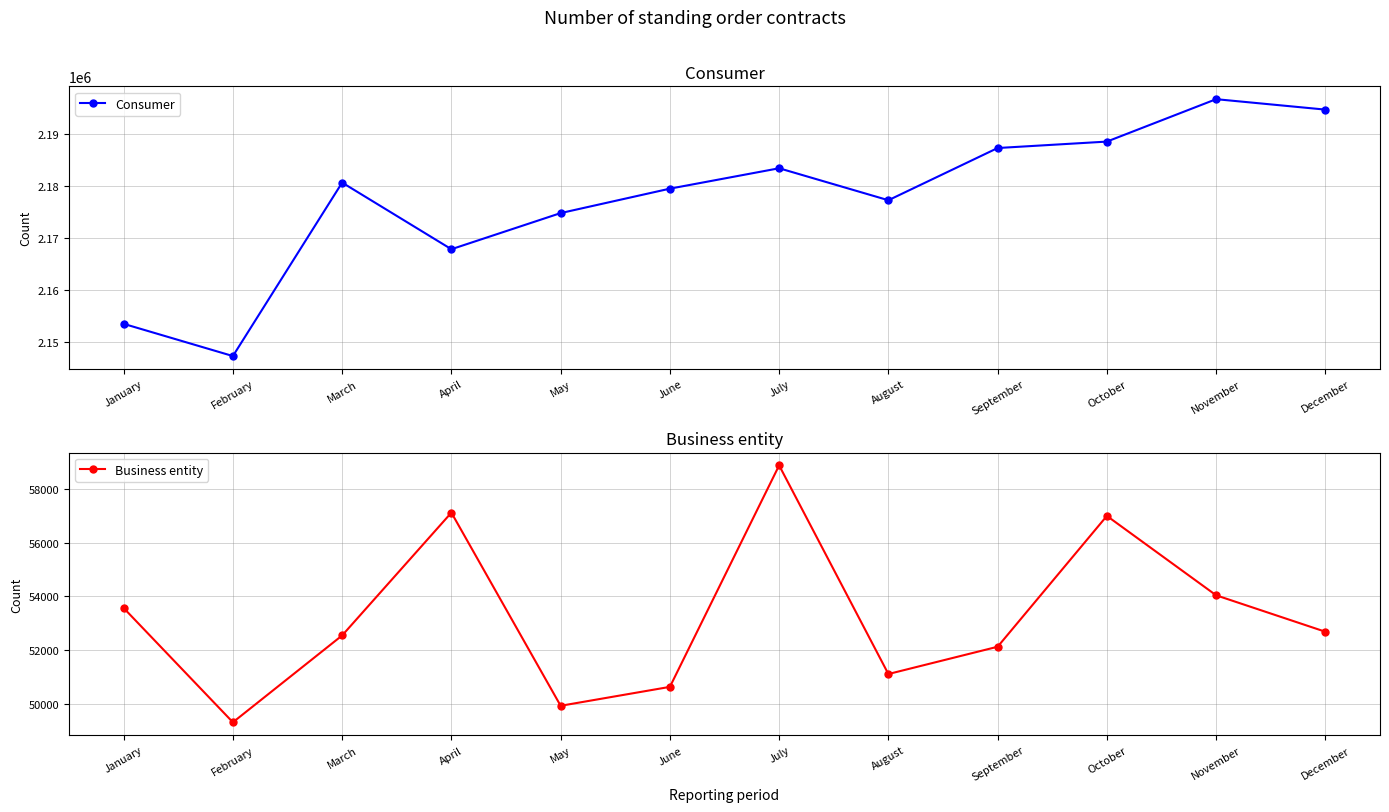

Which series has the largest range (max minus min)?

Consumer